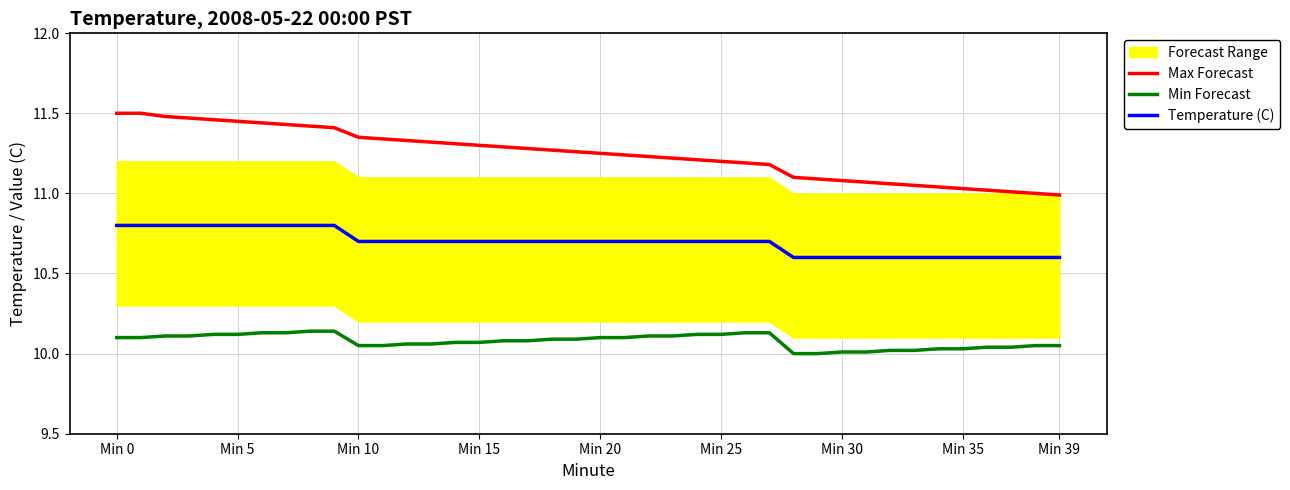

True or false: Min Forecast and Max Forecast cross at least once.

False